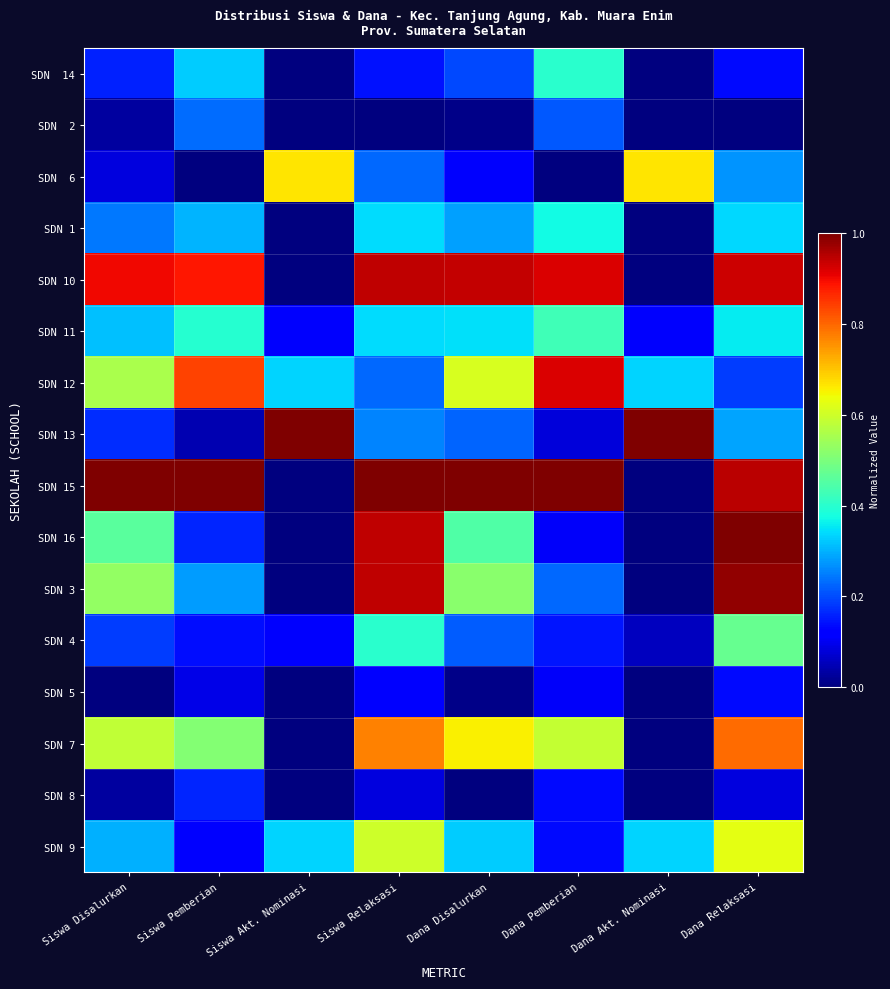

Which series has the largest total across all categories?

SDN 15